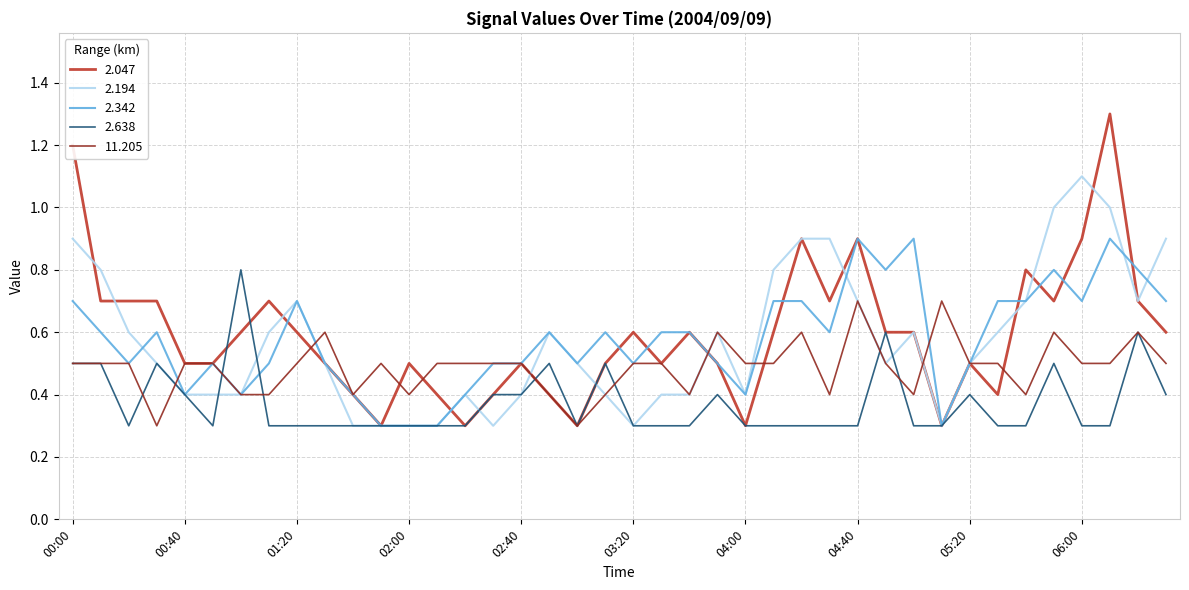

Count the 2.194 values in the range 0 to 1.

39